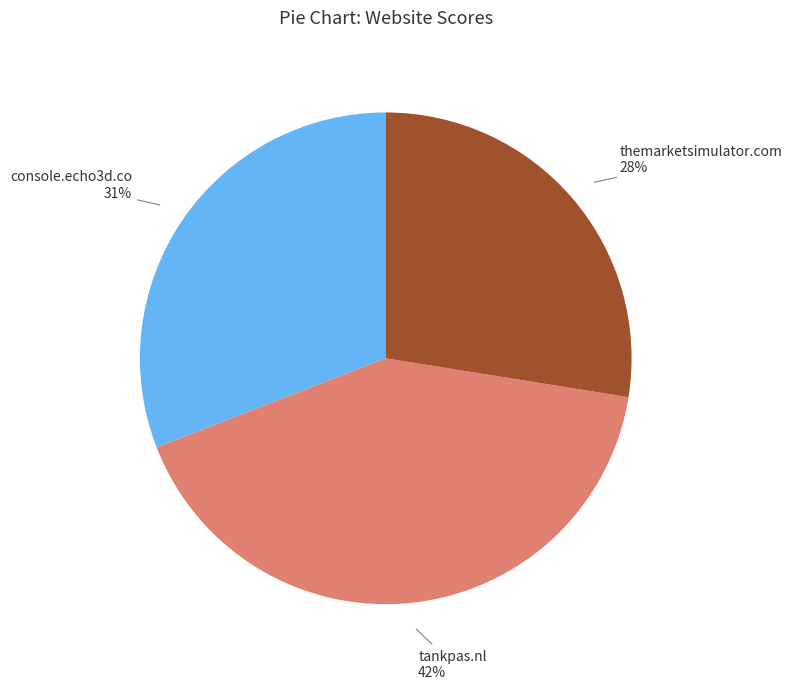

How many segments does this pie chart have?

3